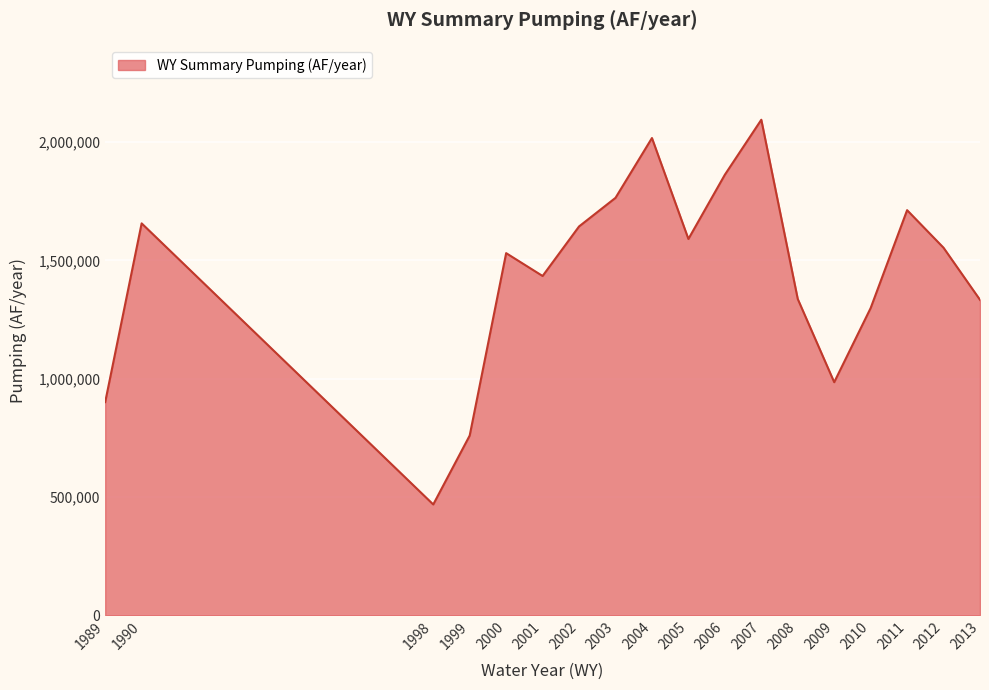

What is the approximate value at 2012, to the nearest 100?

1553300